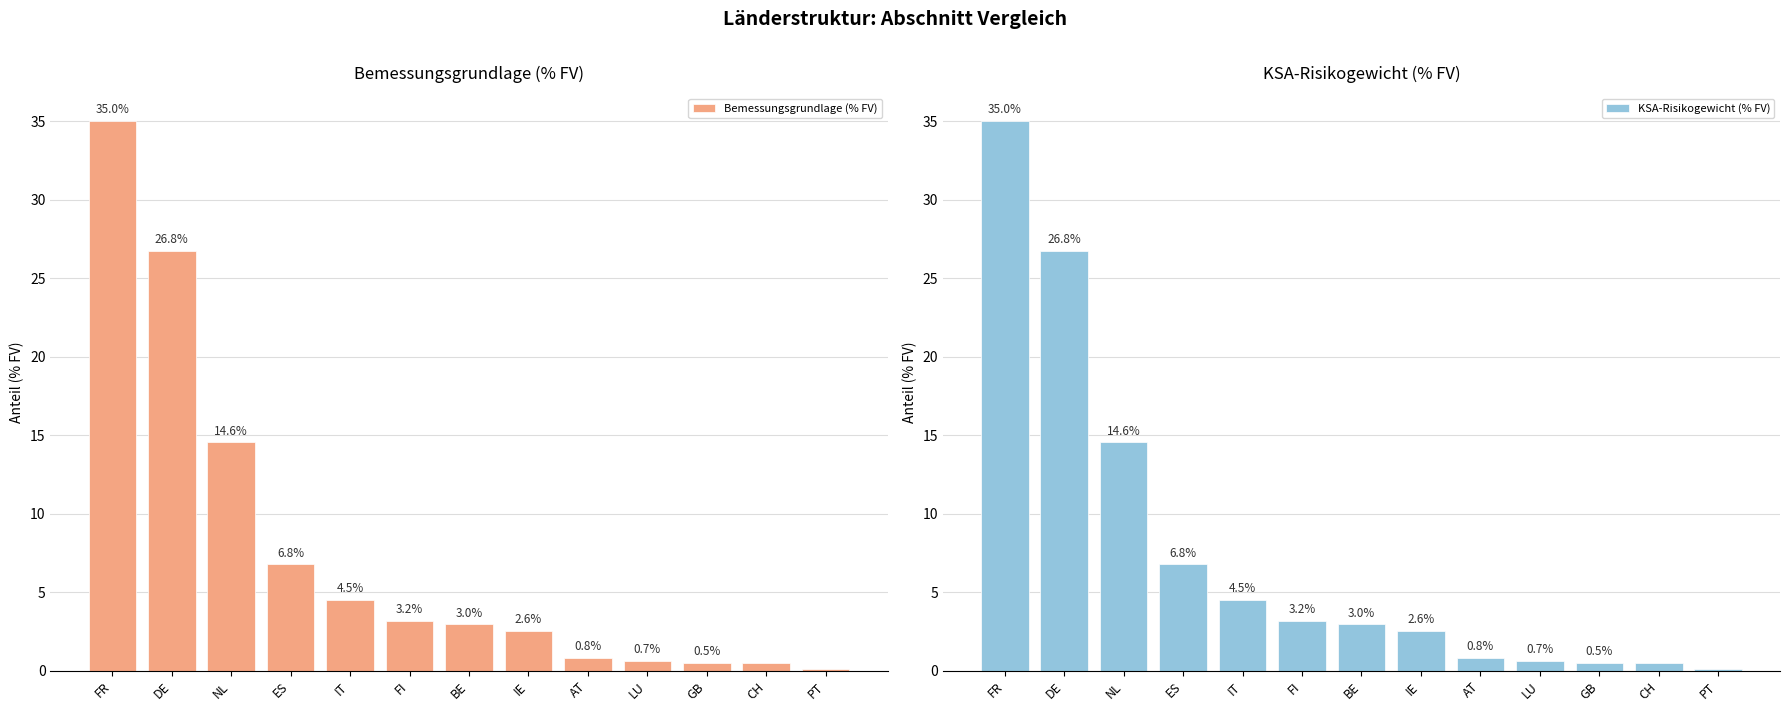

Reading left to right, extract all data points from this chart.

Bemessungsgrundlage (% FV): 35.0	26.8	14.6	6.8	4.5	3.2	3.0	2.6	0.8	0.7	0.5	0.5	0.1
KSA-Risikogewicht (% FV): 35.0	26.8	14.6	6.8	4.5	3.2	3.0	2.6	0.8	0.7	0.5	0.5	0.1